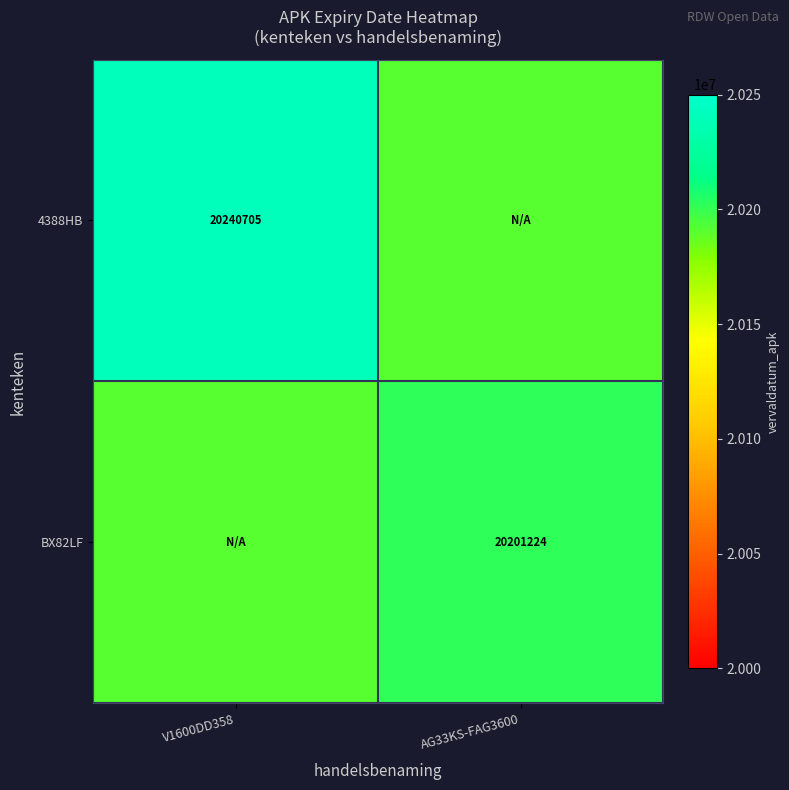

The BX82LF series shows 5057383 at AG33KS-FAG3600. True or false?

False